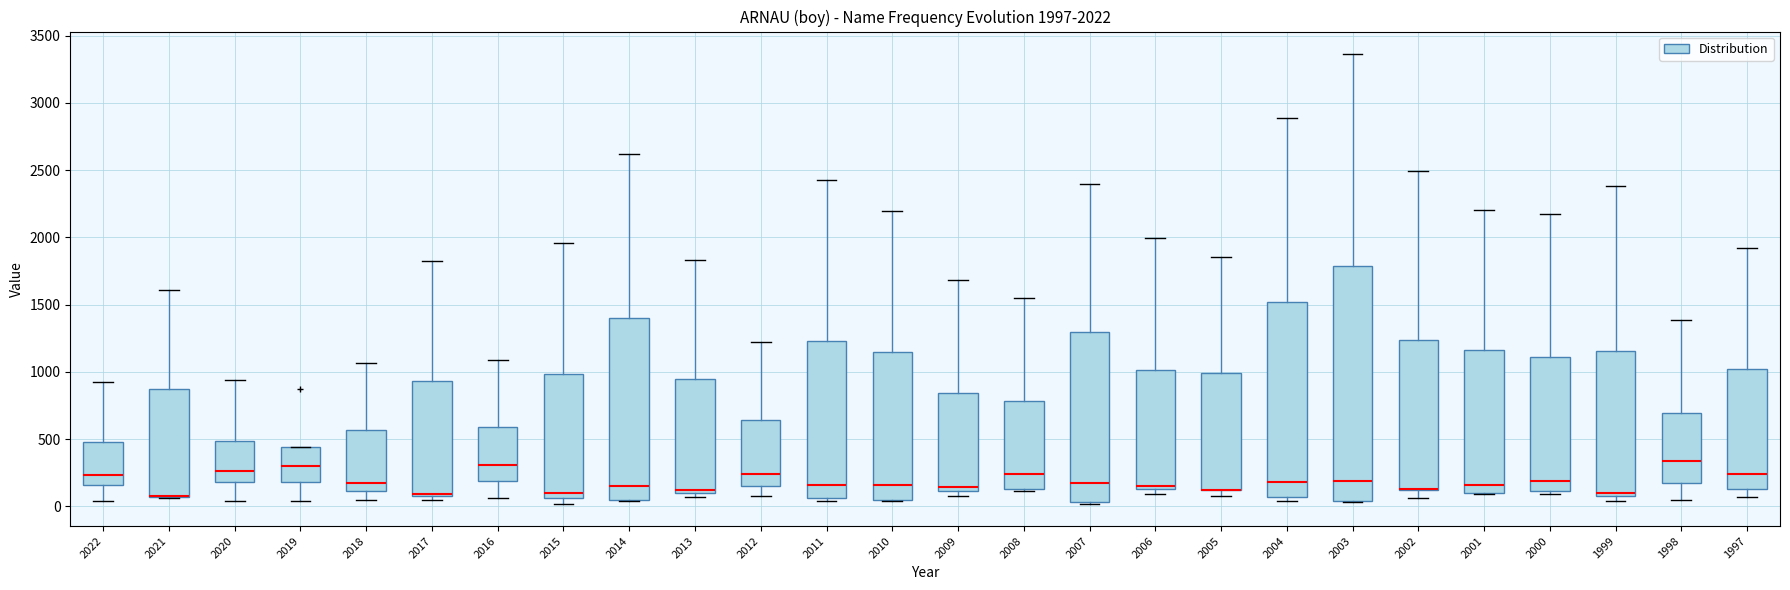

Which box is the tallest, from its lower edge to its upper edge?

2003